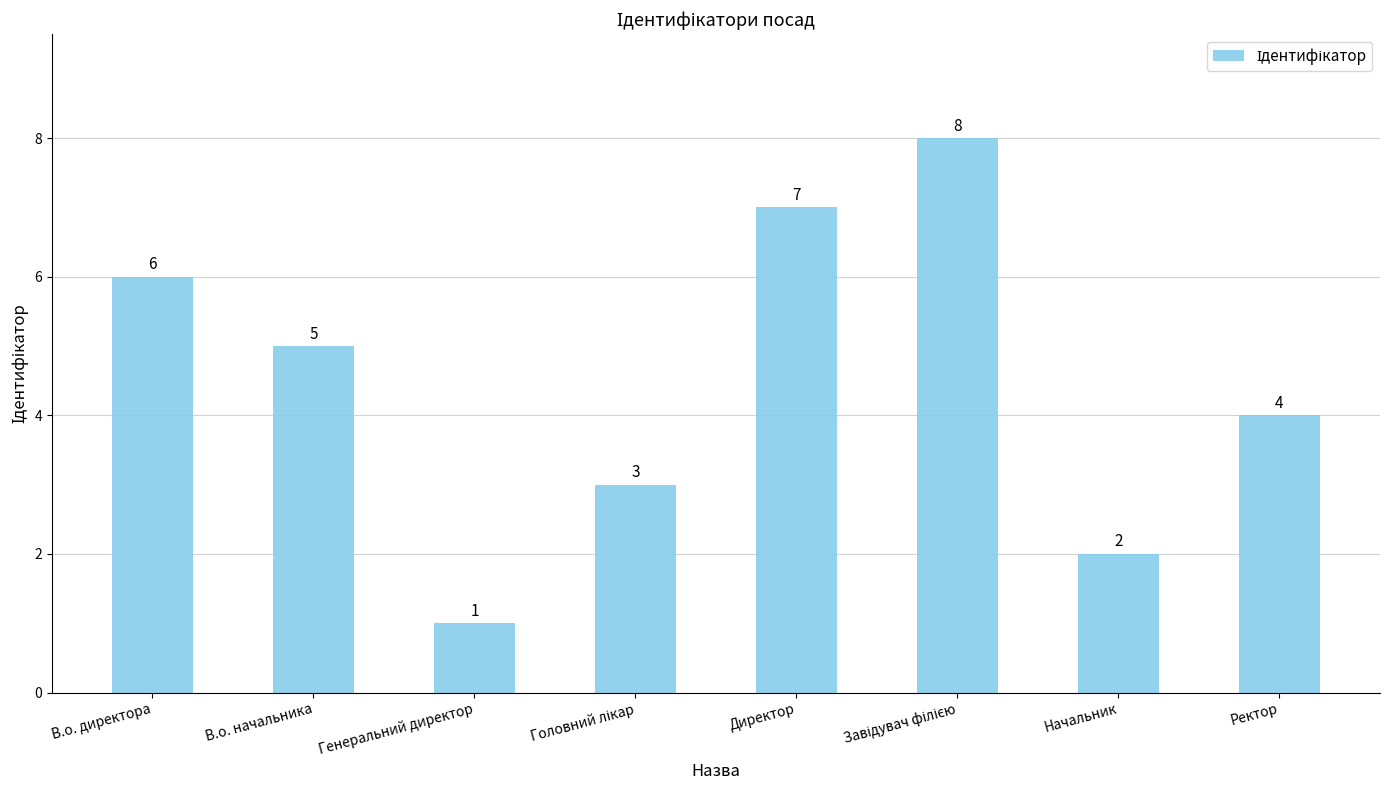

At which category does the chart reach its minimum across all series?

Генеральний директор